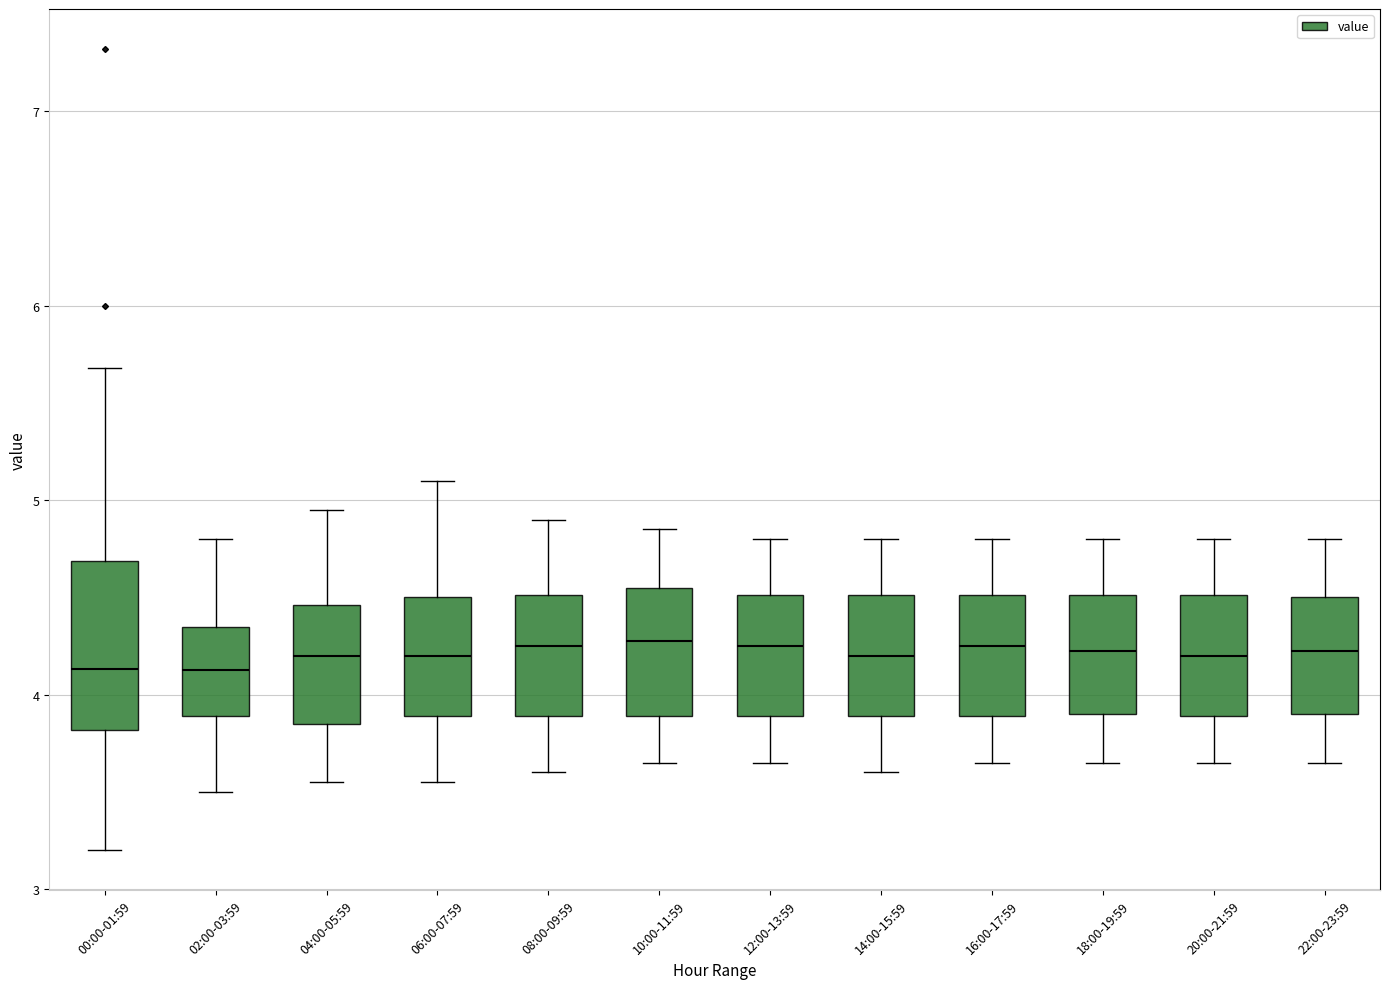

Reading left to right, read every box against the y-axis: the position of its median line, the range the box covers, and the ends of its whiskers. The values are not printed on the chart, so give them approximately, as read against the axis.

00:00-01:59: median 4.1, box 3.8 to 4.7, whiskers 3.2 to 5.7
02:00-03:59: median 4.1, box 3.9 to 4.4, whiskers 3.5 to 4.8
04:00-05:59: median 4.2, box 3.9 to 4.5, whiskers 3.6 to 5.0
06:00-07:59: median 4.2, box 3.9 to 4.5, whiskers 3.6 to 5.1
08:00-09:59: median 4.3, box 3.9 to 4.5, whiskers 3.6 to 4.9
10:00-11:59: median 4.3, box 3.9 to 4.6, whiskers 3.7 to 4.9
12:00-13:59: median 4.3, box 3.9 to 4.5, whiskers 3.7 to 4.8
14:00-15:59: median 4.2, box 3.9 to 4.5, whiskers 3.6 to 4.8
16:00-17:59: median 4.3, box 3.9 to 4.5, whiskers 3.7 to 4.8
18:00-19:59: median 4.2, box 3.9 to 4.5, whiskers 3.7 to 4.8
20:00-21:59: median 4.2, box 3.9 to 4.5, whiskers 3.7 to 4.8
22:00-23:59: median 4.2, box 3.9 to 4.5, whiskers 3.7 to 4.8